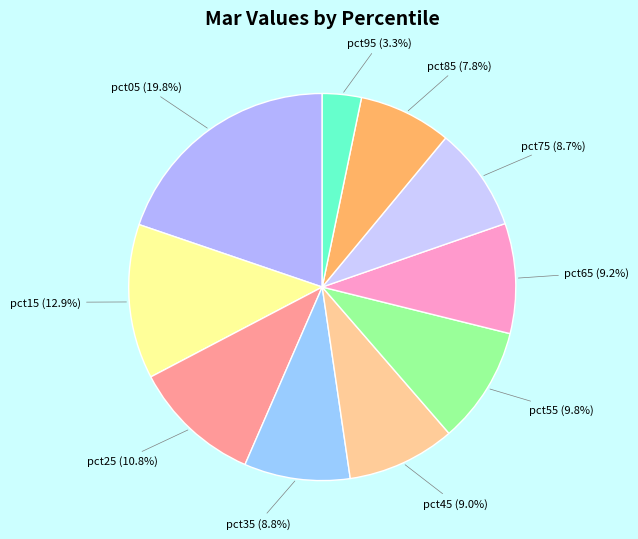

Between pct55 and pct15, which is larger?

pct15